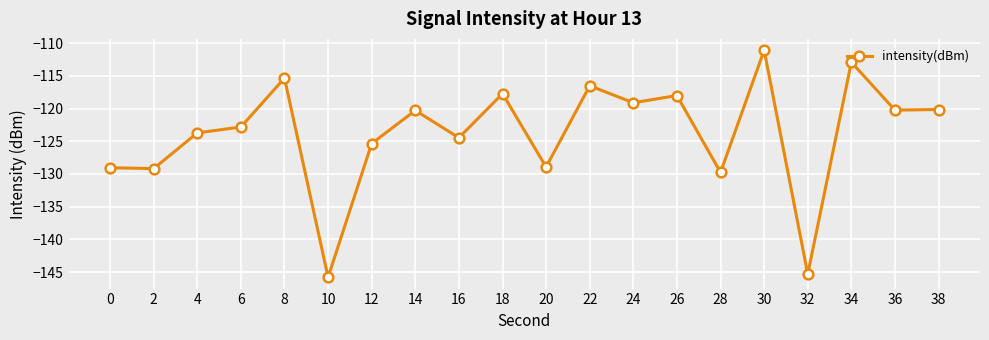

At which category does the chart reach its peak across all series?

30